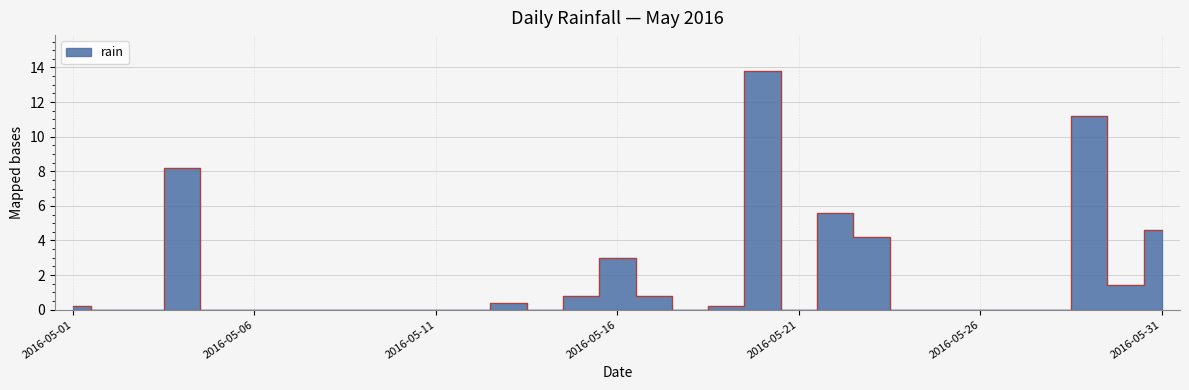

The chart shows a value of 0.5 at 2016-05-17. True or false?

False